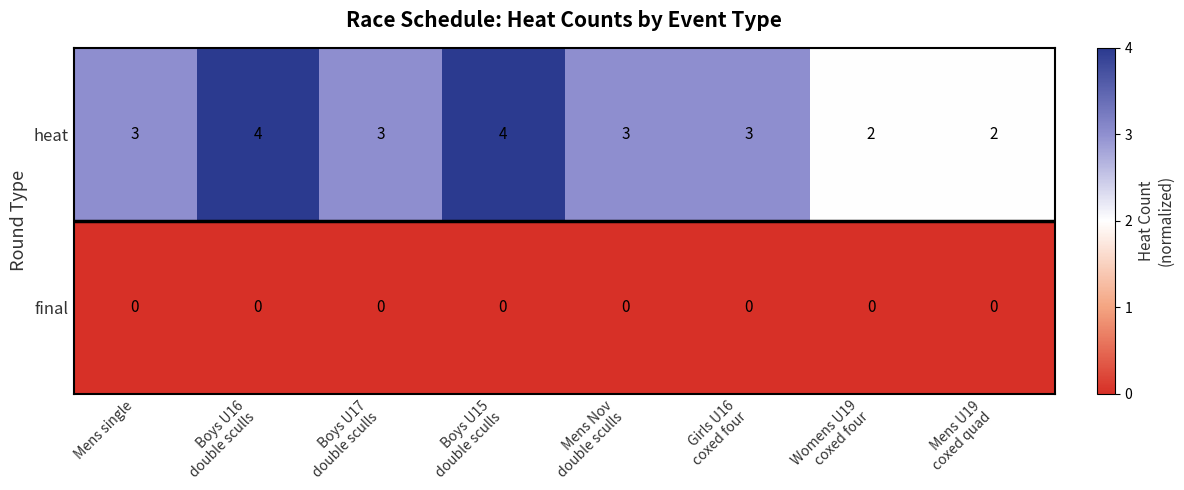

What is the minimum value shown in the chart?

0